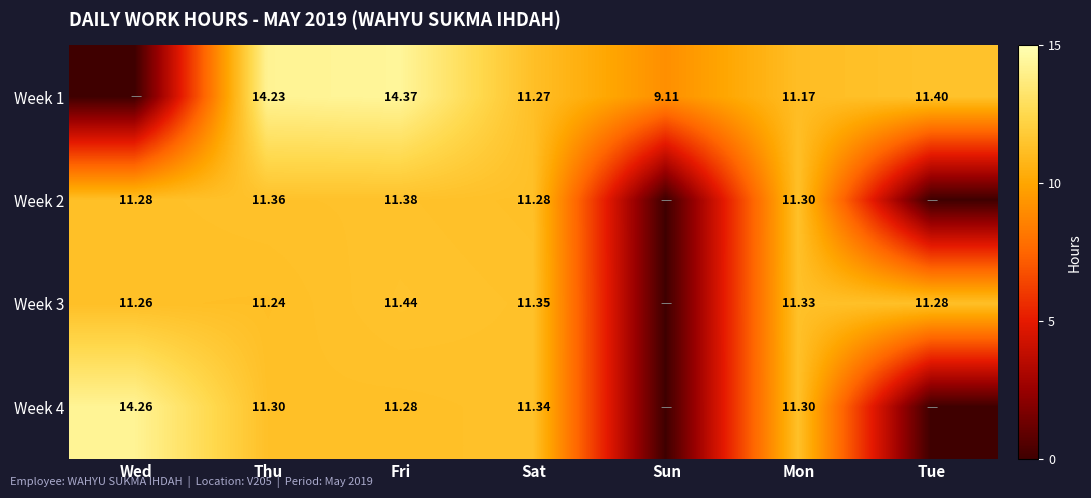

The value of Week 4 at Sat is 11.3. True or false?

True